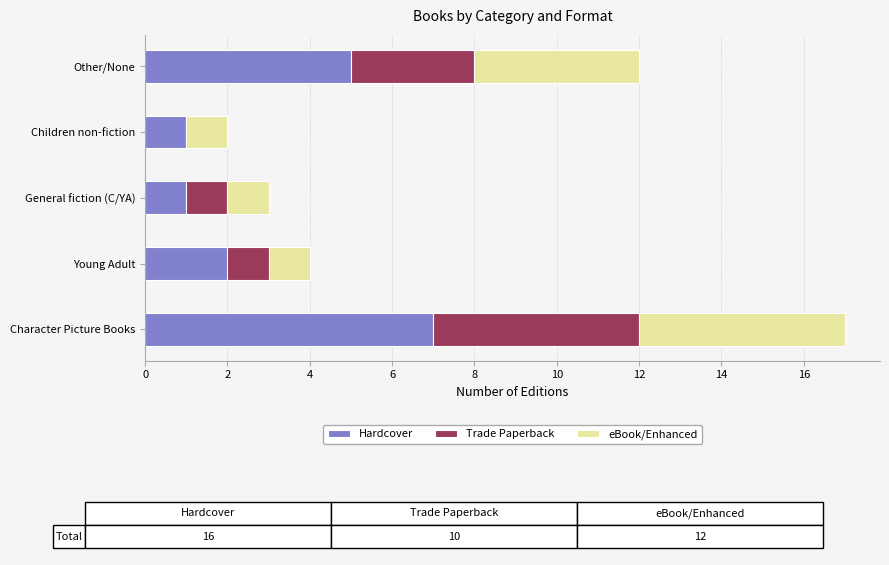

The Hardcover series shows 1 at Young Adult. True or false?

False